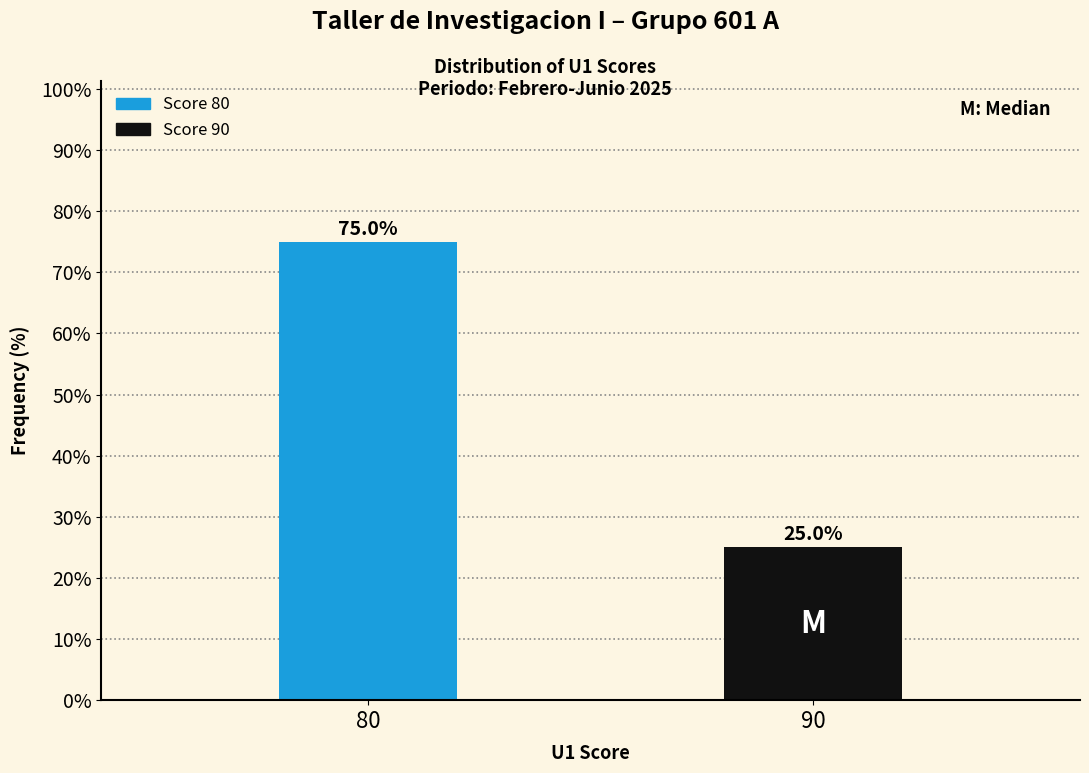

Reading right to left, what are all the values shown in this chart?

25	75